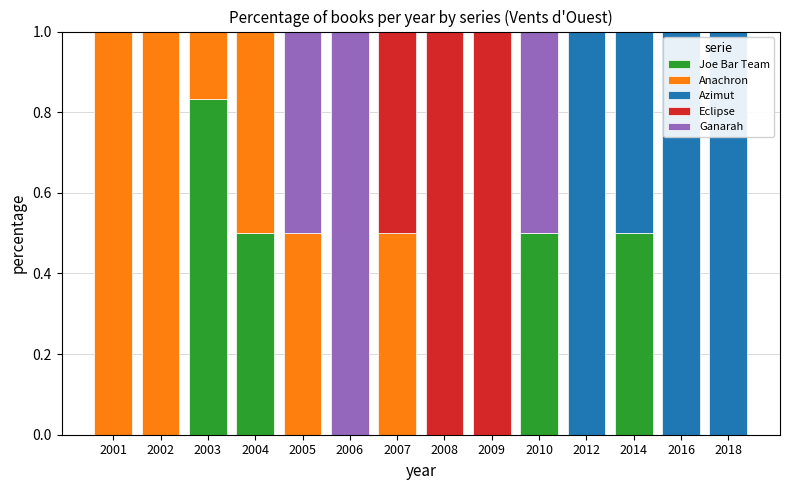

What is the total value across all series at 2009?

1.0